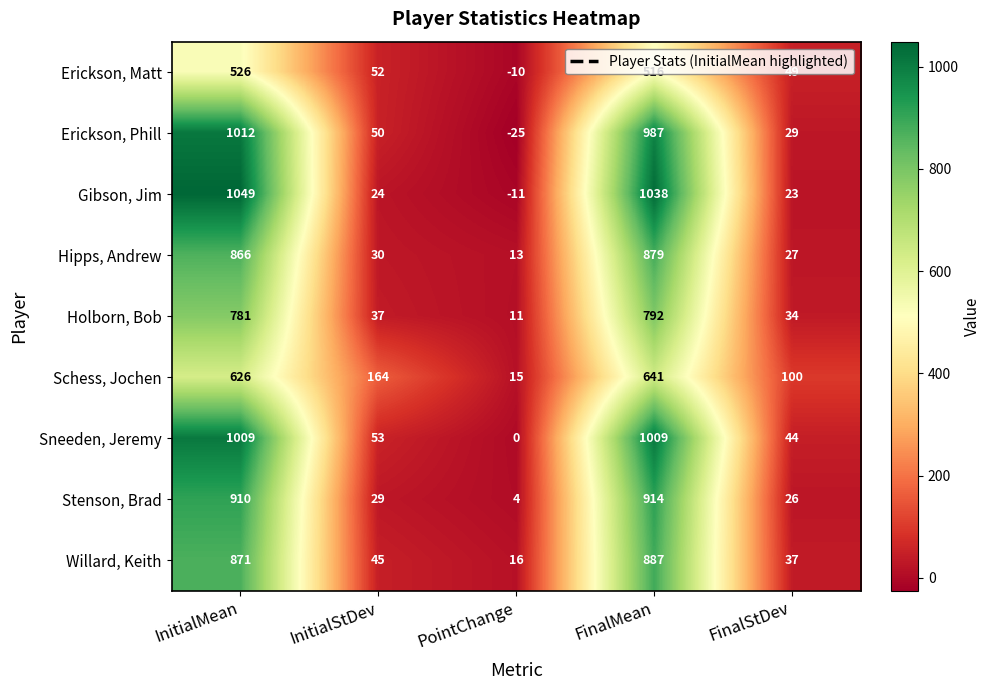

Where is Gibson, Jim nearest to the value 519?

InitialStDev